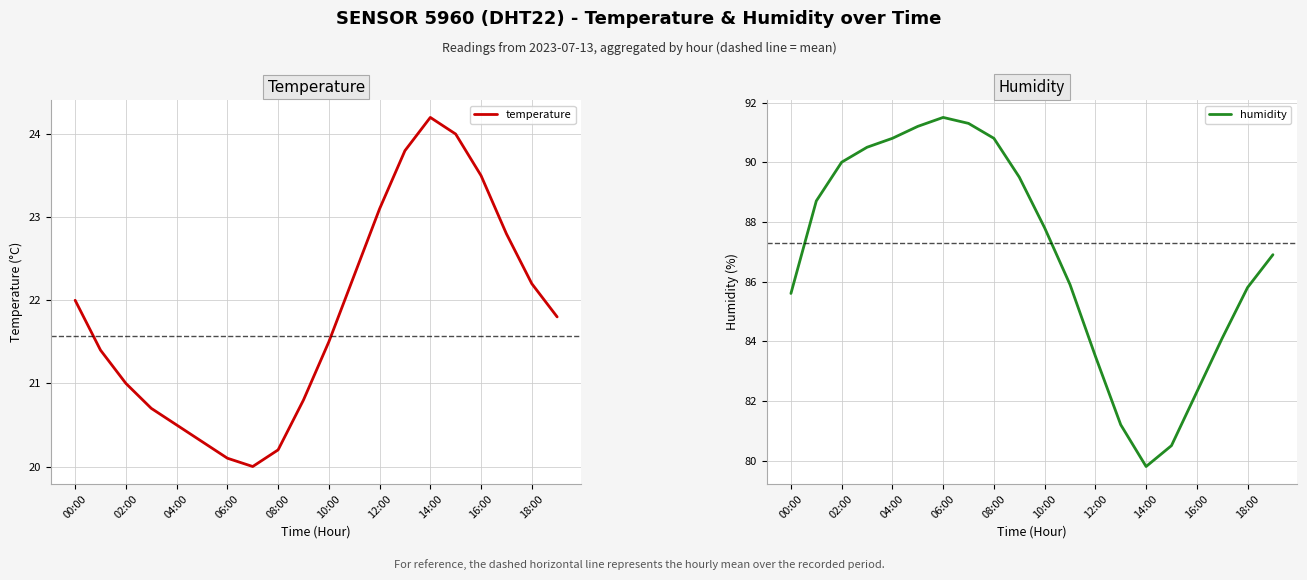

What is the approximate value of humidity at 18:00?

85.8